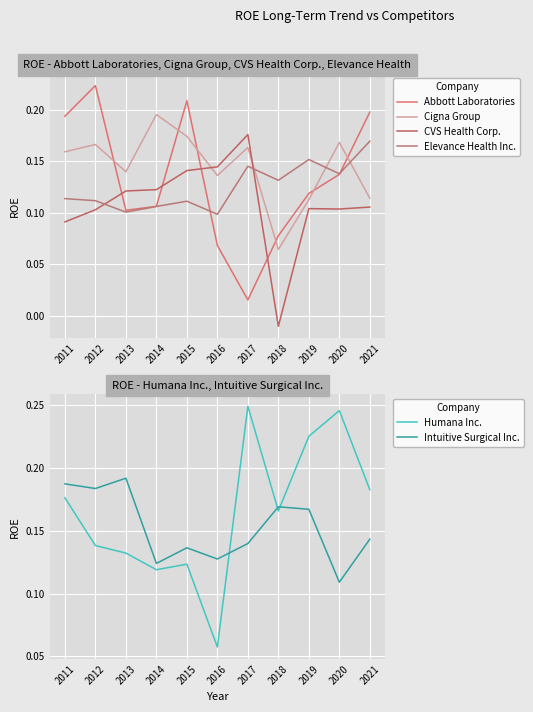

What is the sum of all Abbott Laboratories values?

1.4